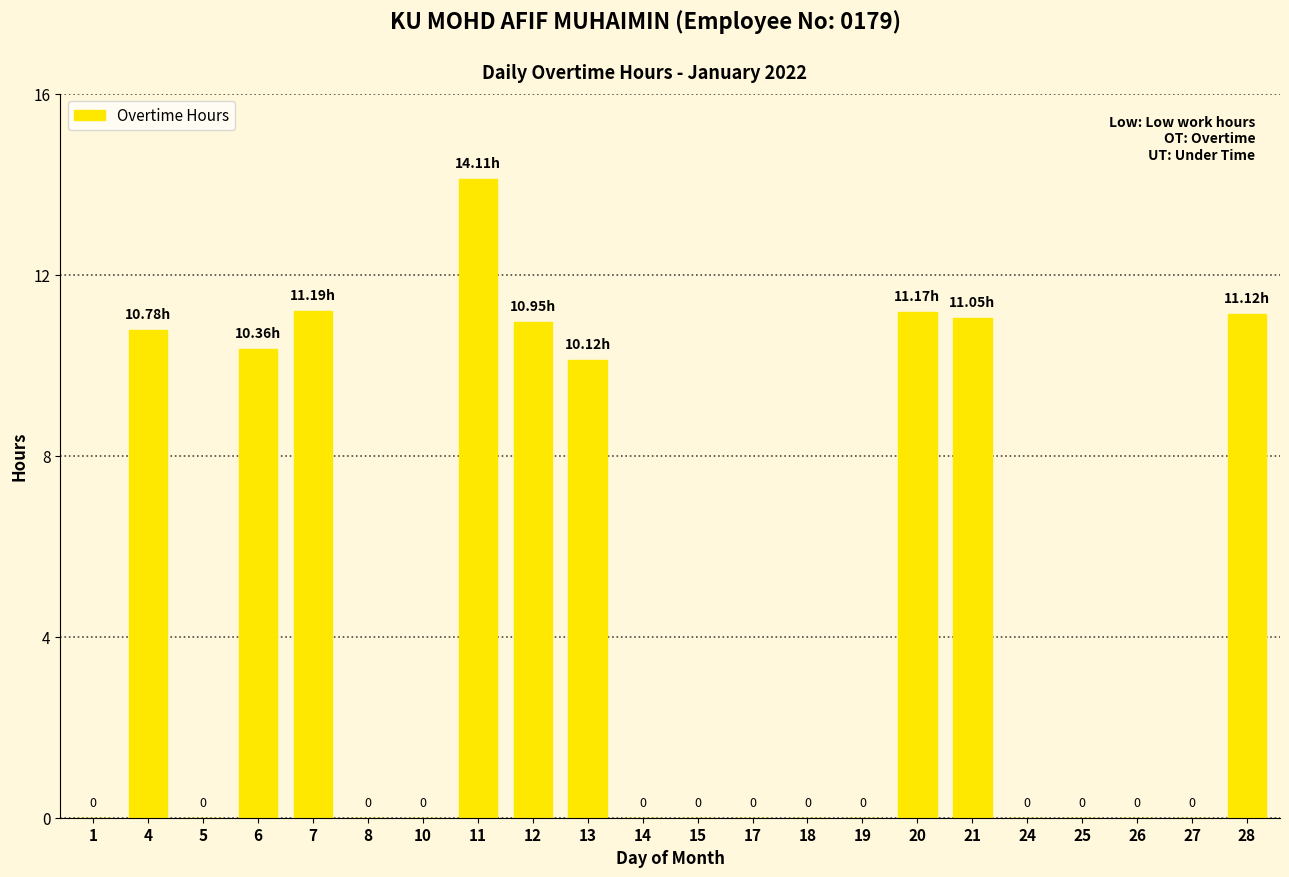

What is the change in value from 13 to 28?

+1.0